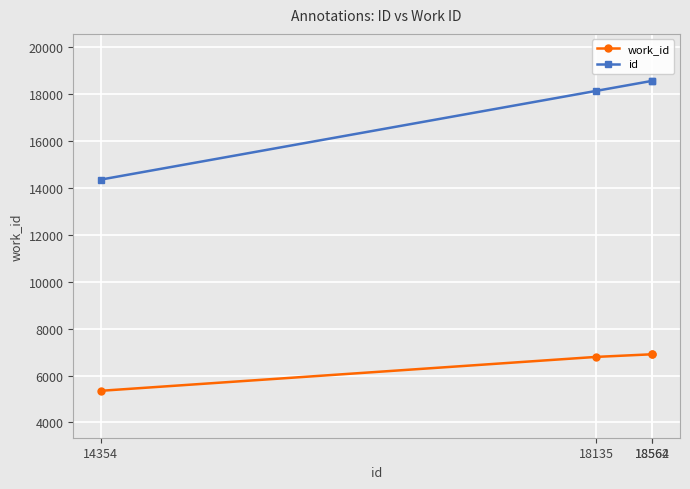

True or false: work_id and id intersect in this chart.

False